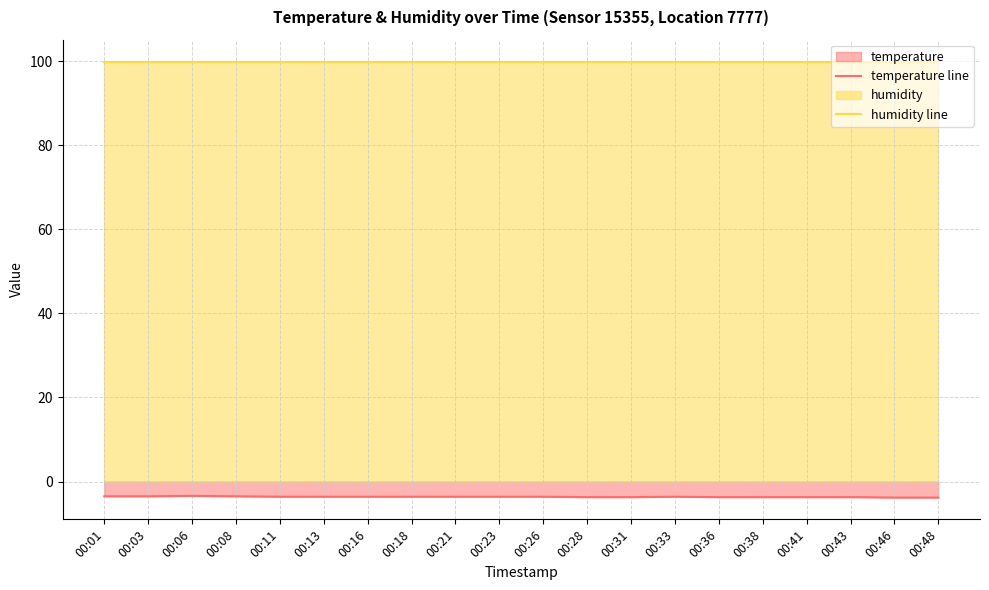

What is the sum of all humidity line values?

1998.0